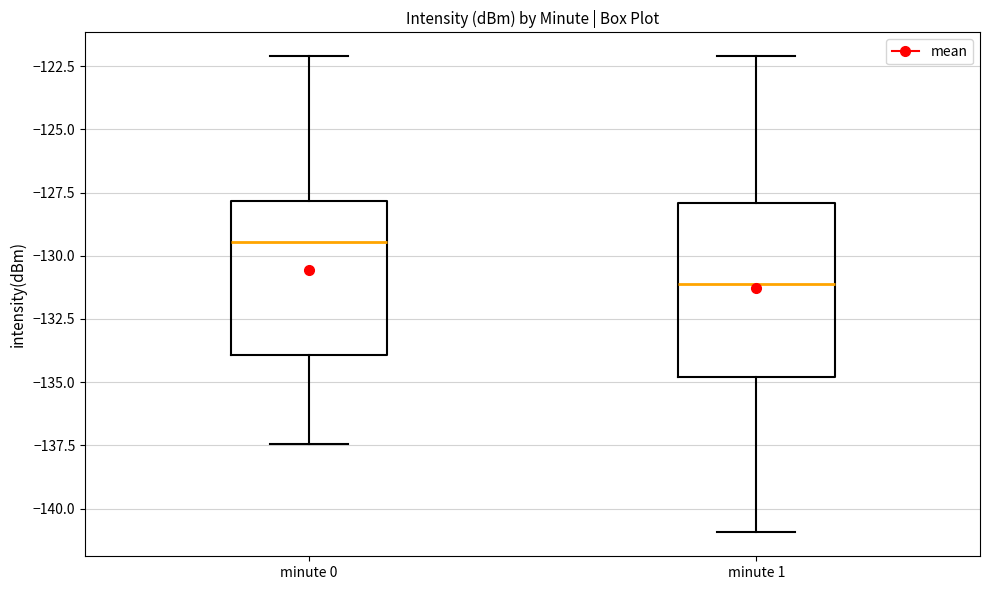

Which box is the tallest, from its lower edge to its upper edge?

minute 1